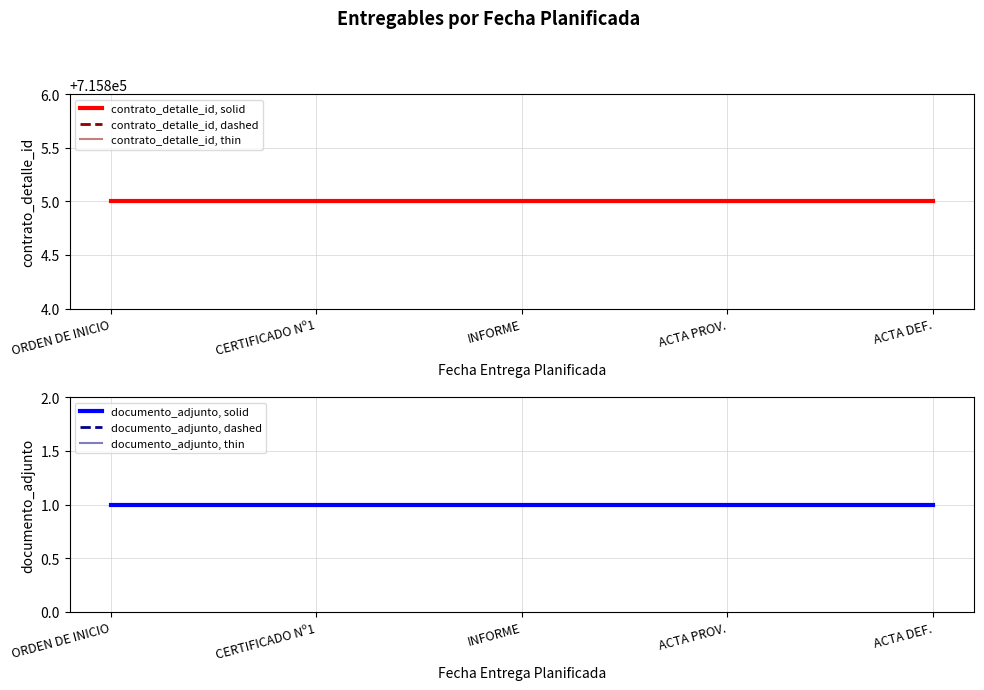

True or false: documento_adjunto, dashed and contrato_detalle_id, thin intersect in this chart.

False